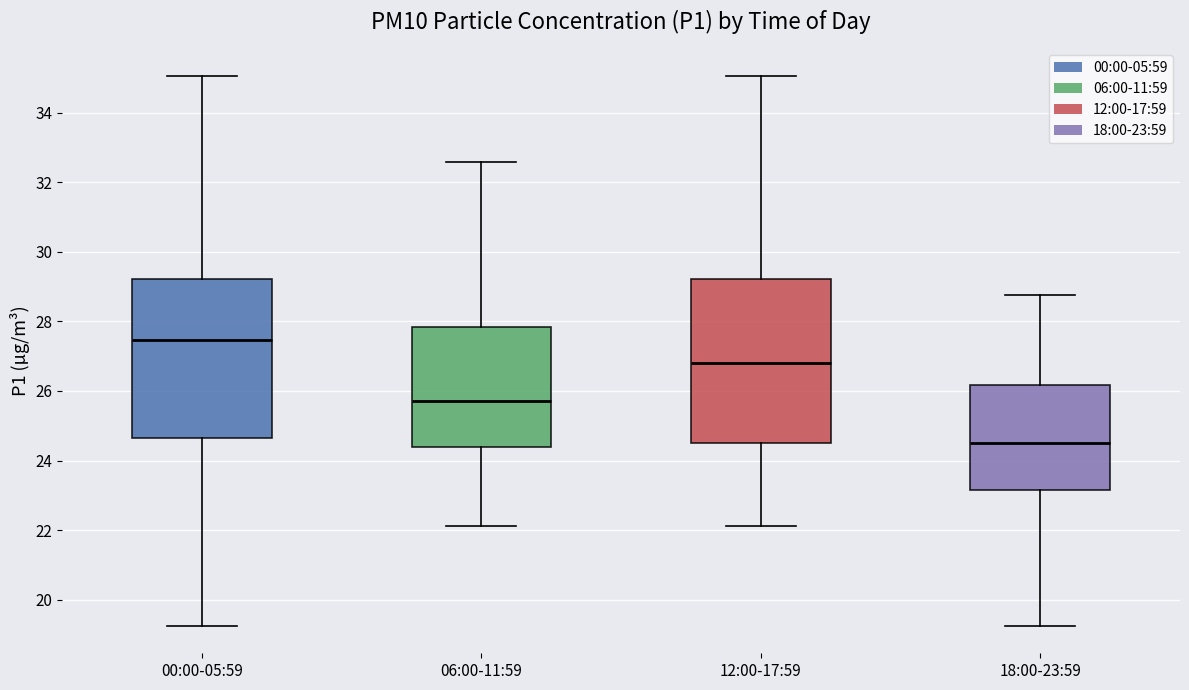

Which box's median line is the highest?

00:00-05:59